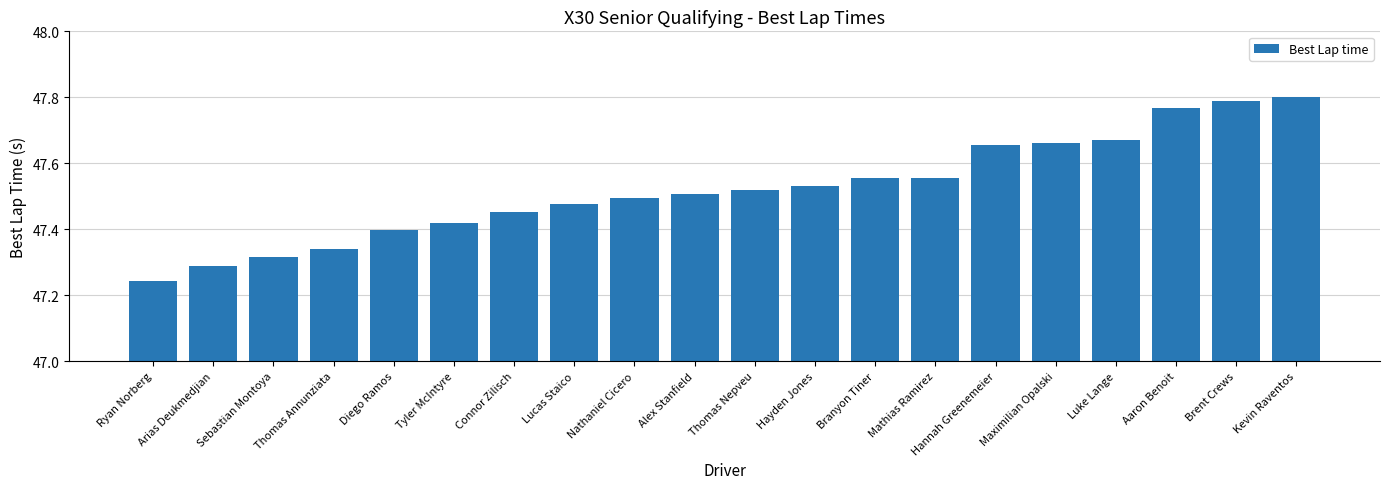

Which has a higher value, Tyler McIntyre or Alex Stanfield?

Alex Stanfield